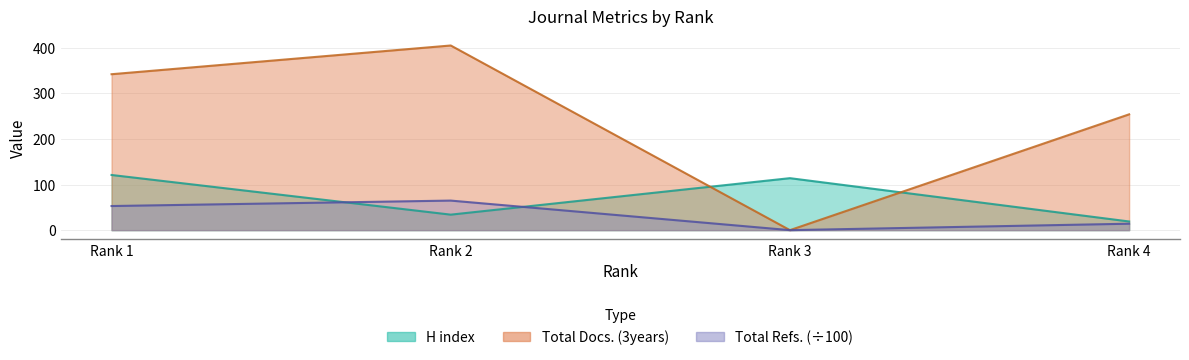

Reading left to right, what are all the values shown in this chart?

H index: Rank 1=121.0	Rank 2=34.0	Rank 3=114.0	Rank 4=19.0
Total Docs. (3years): Rank 1=342.0	Rank 2=405.0	Rank 3=0.0	Rank 4=254.0
Total Refs.: Rank 1=52.9	Rank 2=64.8	Rank 3=0.0	Rank 4=14.1